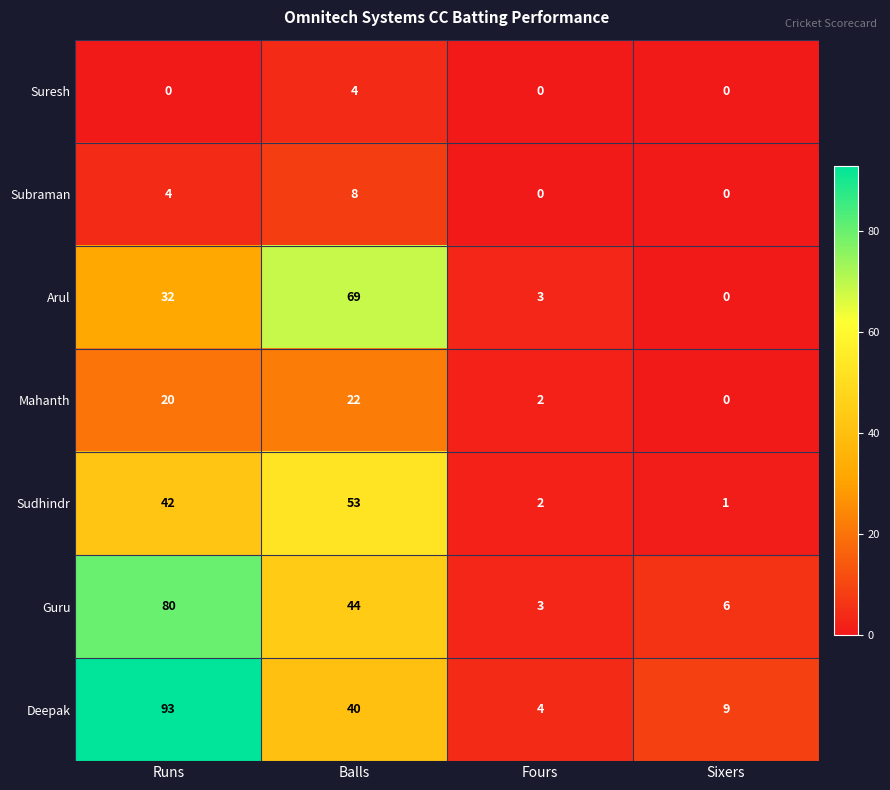

True or false: Sudhindr has a value of 42 at Runs.

True